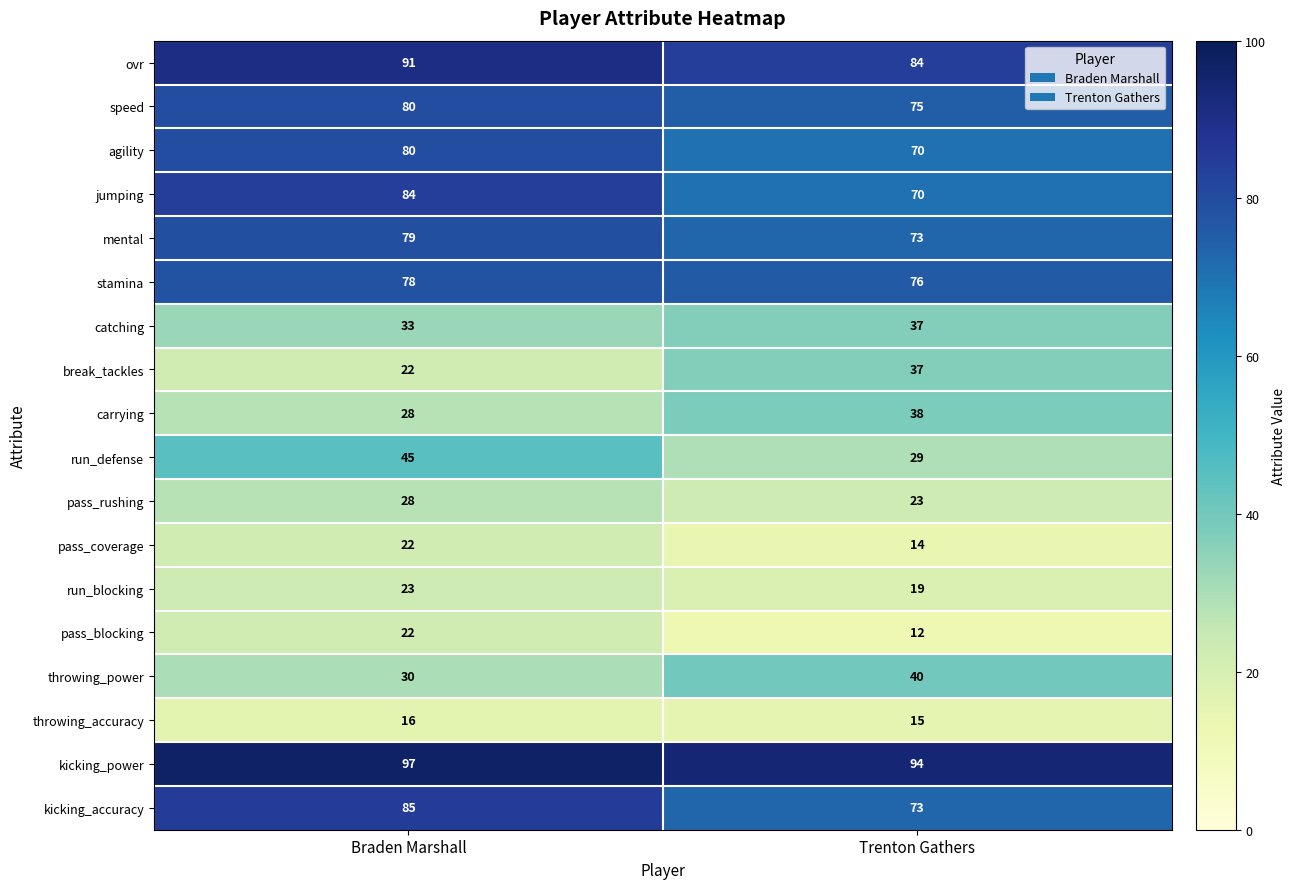

Which series has the largest range (max minus min)?

run_defense